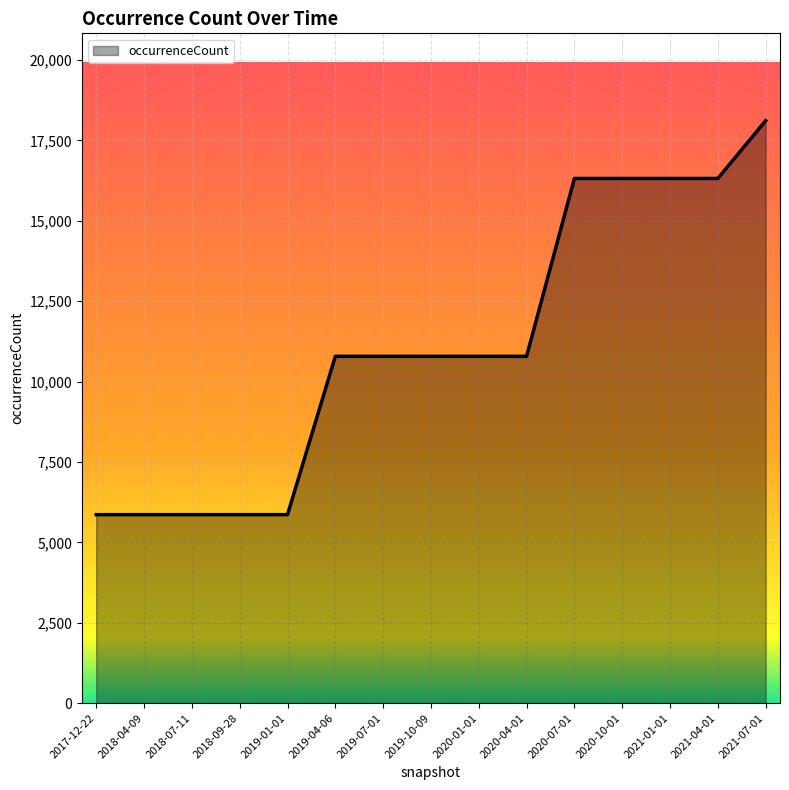

What is the change in value from 2018-07-11 to 2020-04-01?

+4923